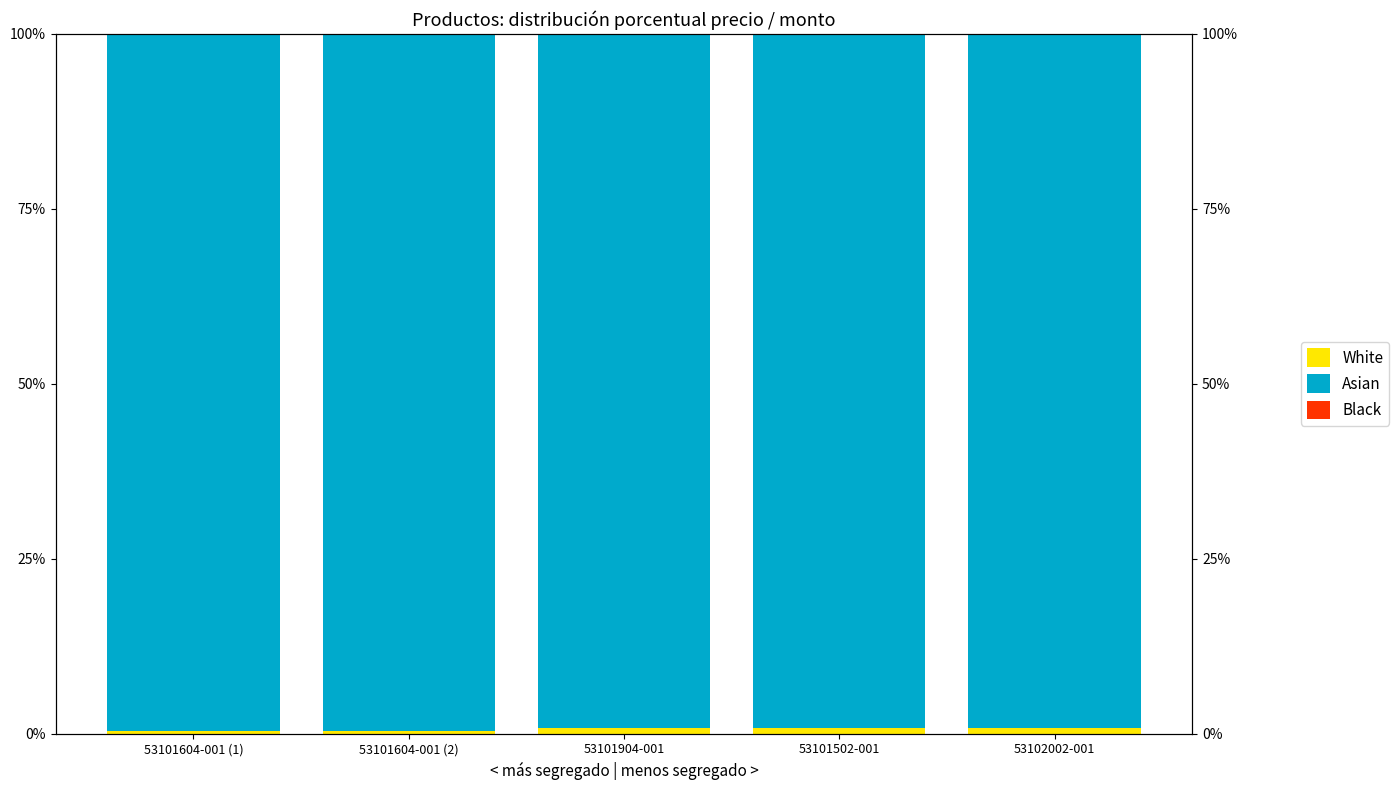

Where is White nearest to the value 0?

53101604-001 (2)